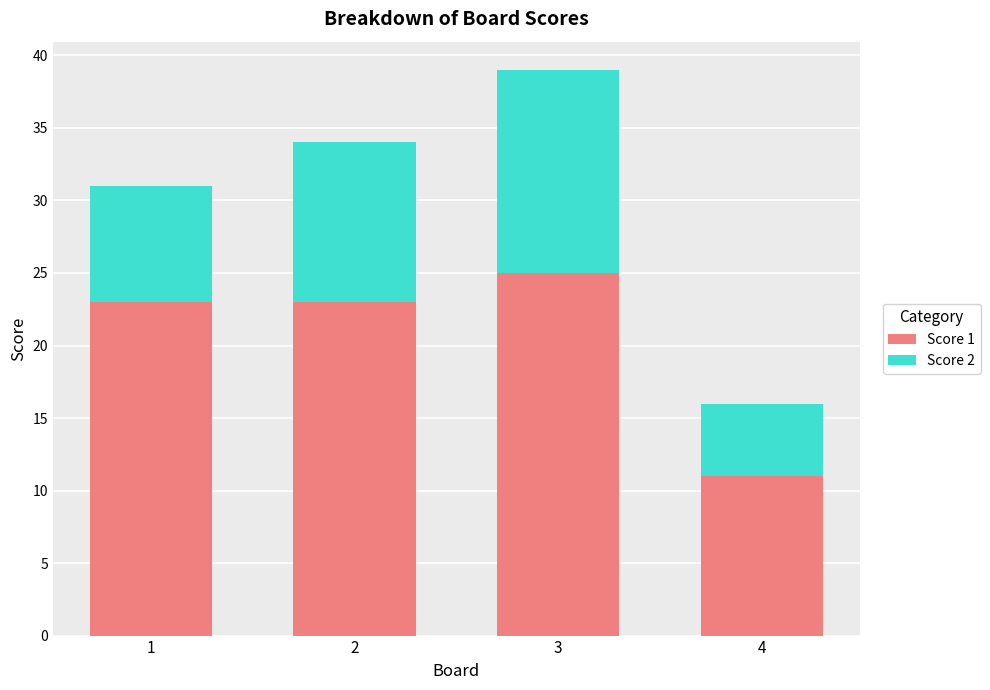

What is the total value across all series at 1?

31